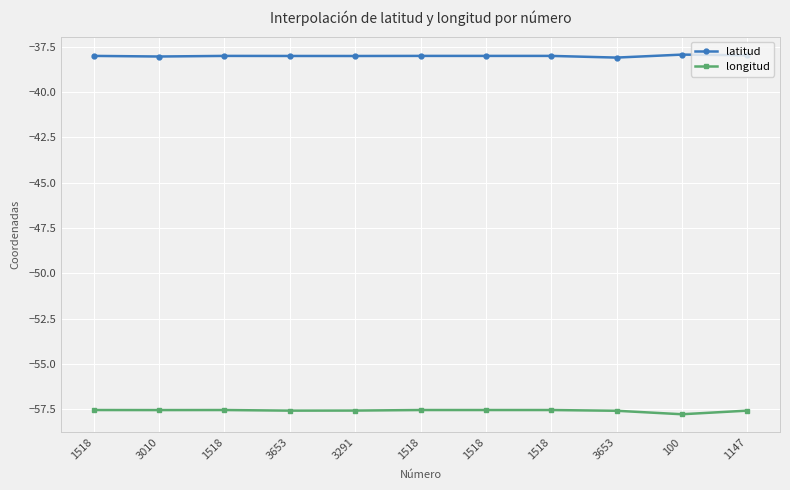

Does the chart have visible grid lines?

Yes